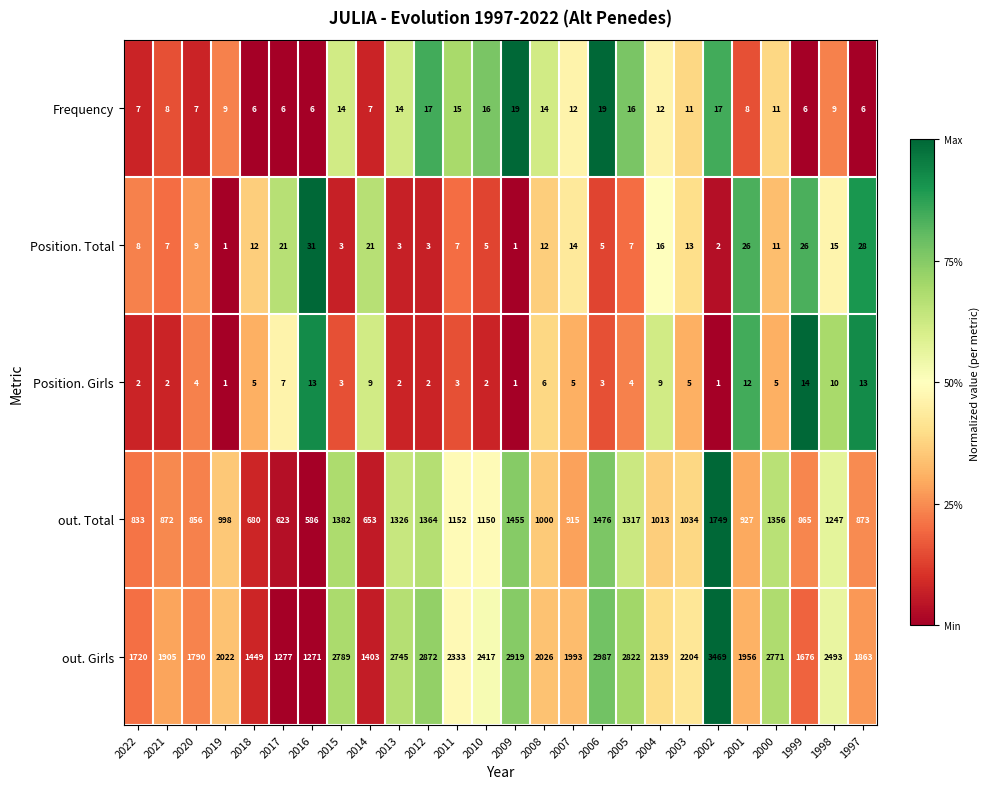

How many distinct data groups are displayed?

5